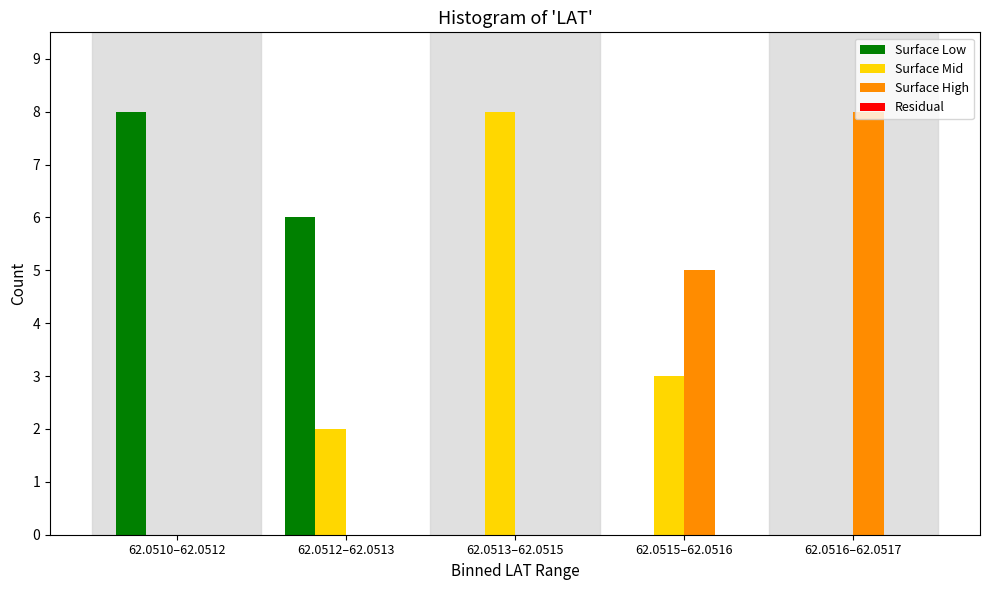

Reading left to right, extract all data points from this chart.

Surface Low: 62.0510–62.0512=8	62.0512–62.0513=6	62.0513–62.0515=0	62.0515–62.0516=0	62.0516–62.0517=0
Surface Mid: 62.0510–62.0512=0	62.0512–62.0513=2	62.0513–62.0515=8	62.0515–62.0516=3	62.0516–62.0517=0
Surface High: 62.0510–62.0512=0	62.0512–62.0513=0	62.0513–62.0515=0	62.0515–62.0516=5	62.0516–62.0517=8